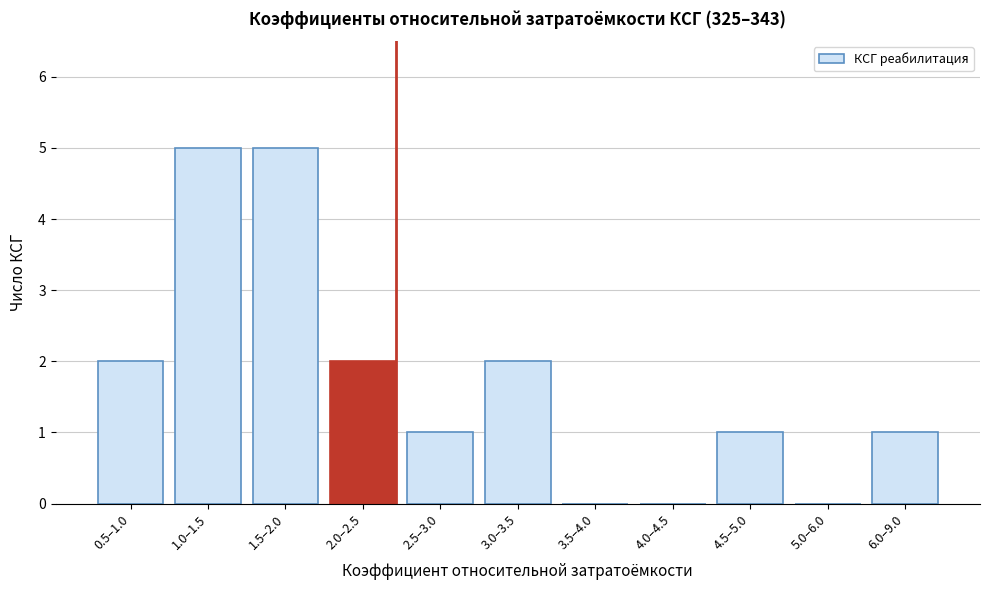

What is the greatest value displayed?

5